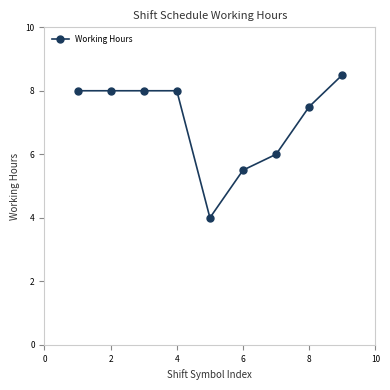

What is the average value?

7.1